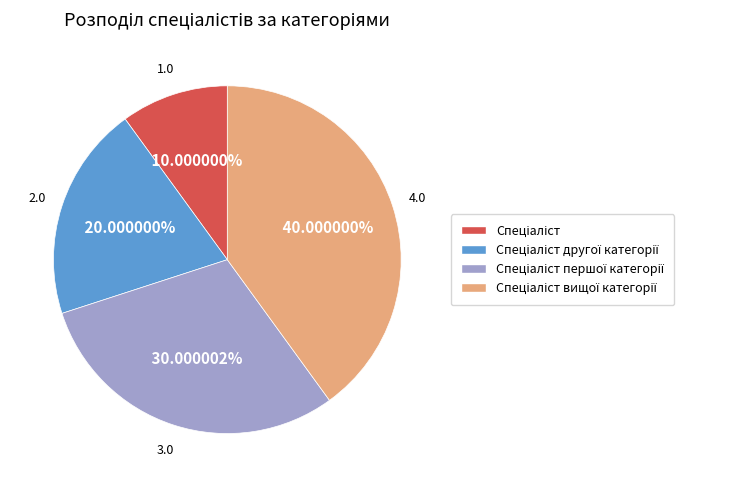

Count the number of slices in the pie.

4